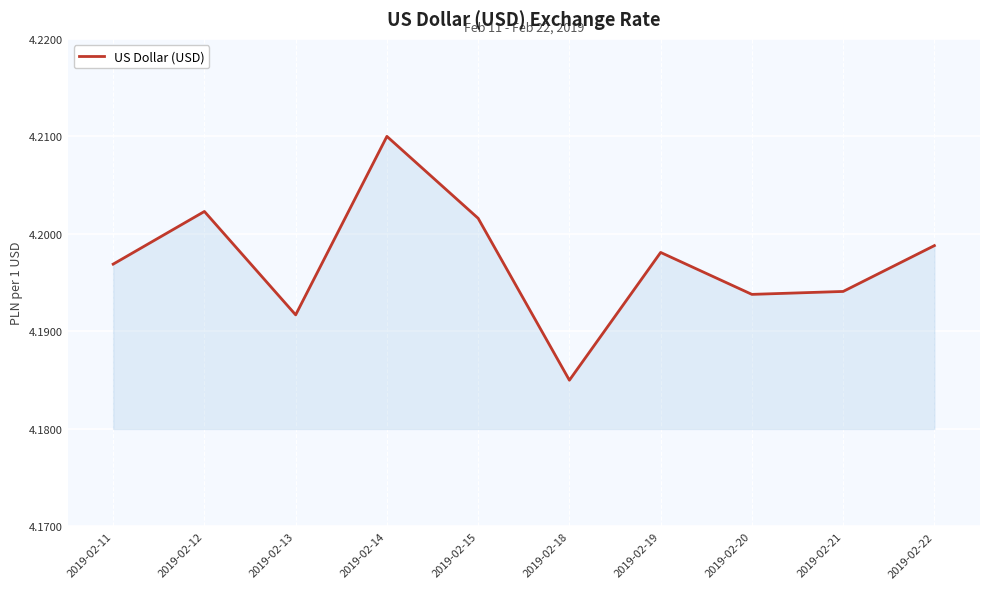

Is it true that the value at 2019-02-13 is 7.5?

False